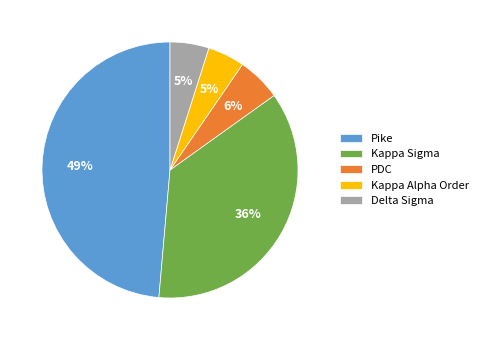

What is the largest slice in the pie chart?

Pike